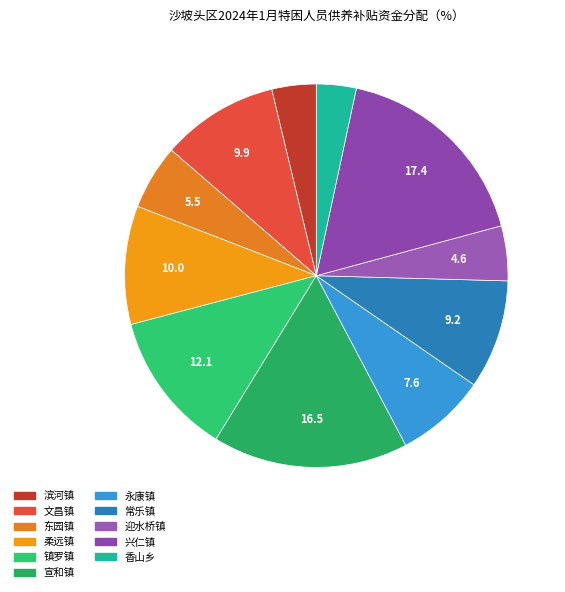

Count the number of slices in the pie.

11